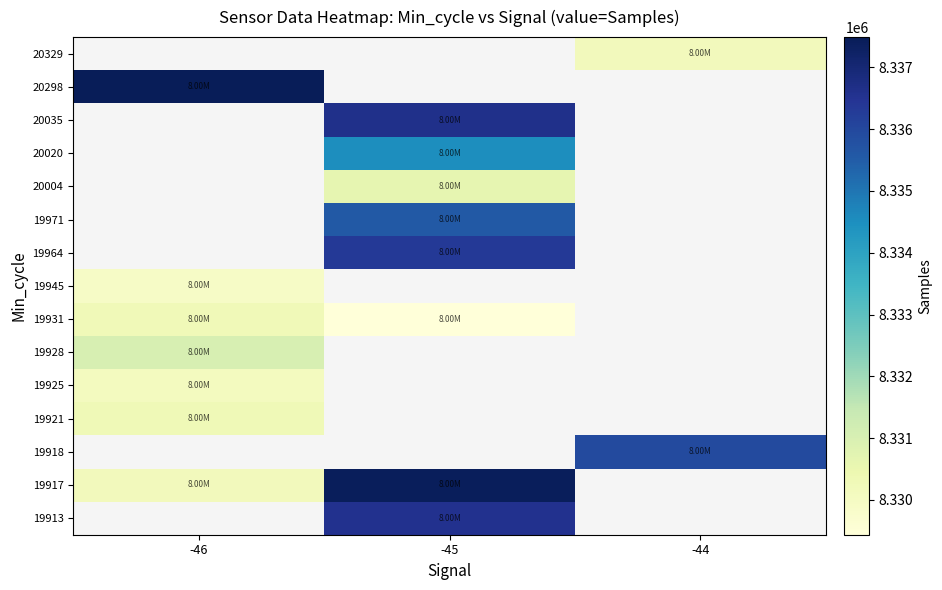

What is the smallest value displayed?

8329435.0